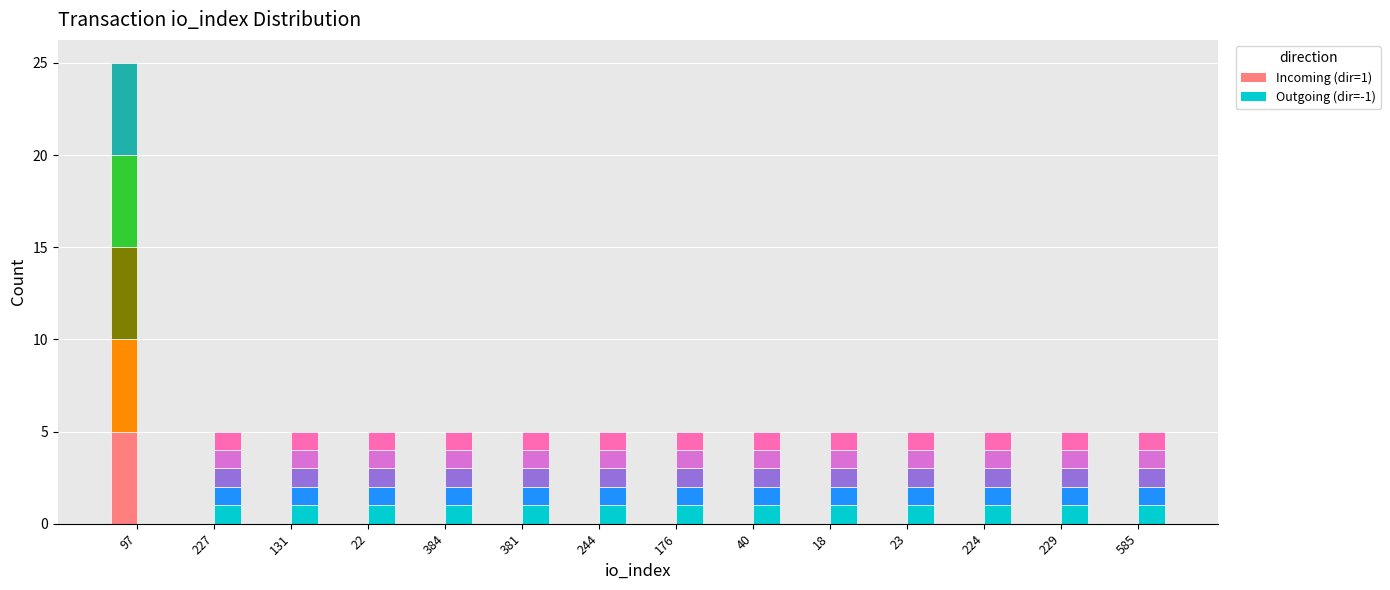

At how many categories does at least one series exceed 2?

1